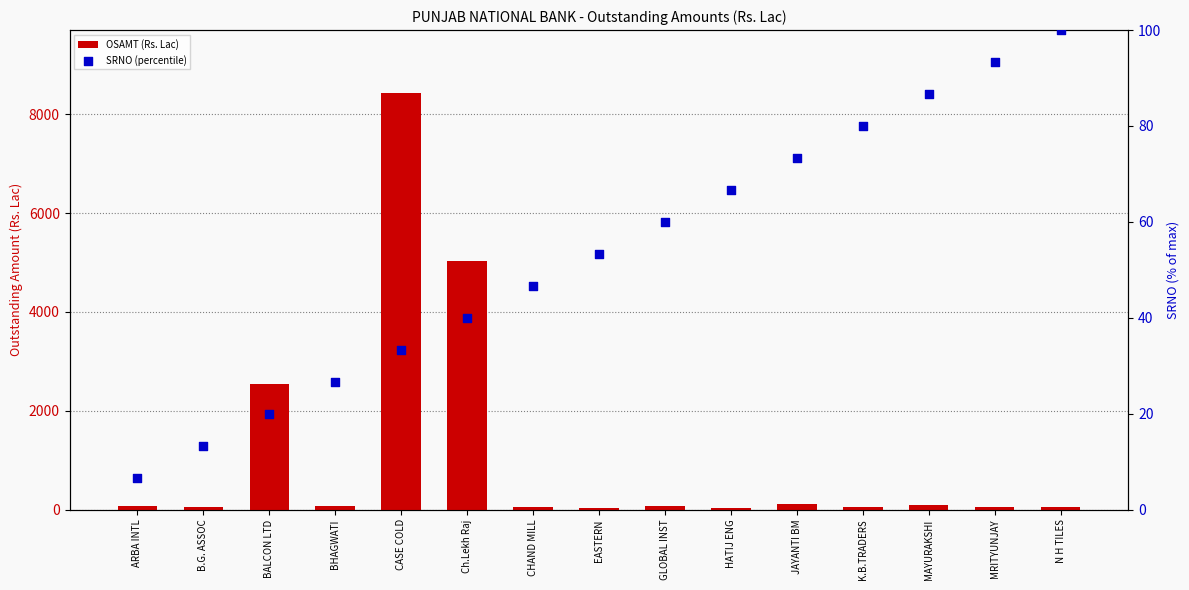

Which series has the widest spread of Y values?

OSAMT (Rs. Lac)